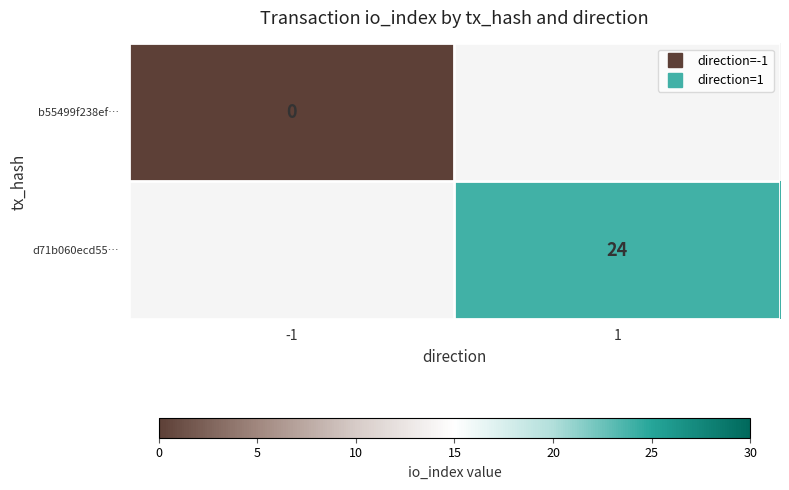

True or false: d71b060ecd55… has a value of 41.5 at 1.

False